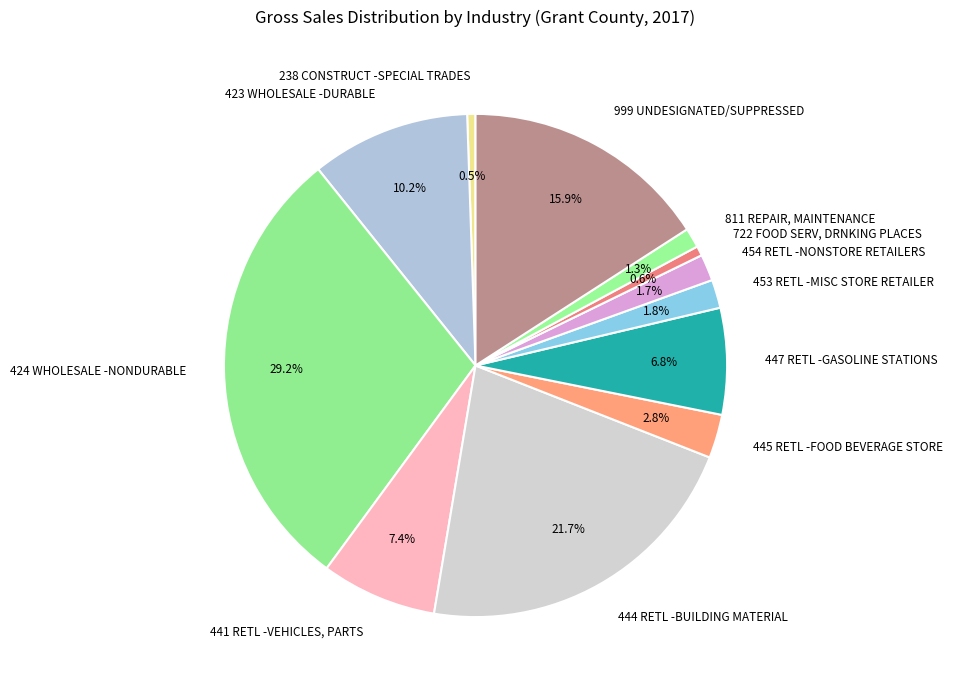

To the nearest percent, what is the average slice percentage?

8%